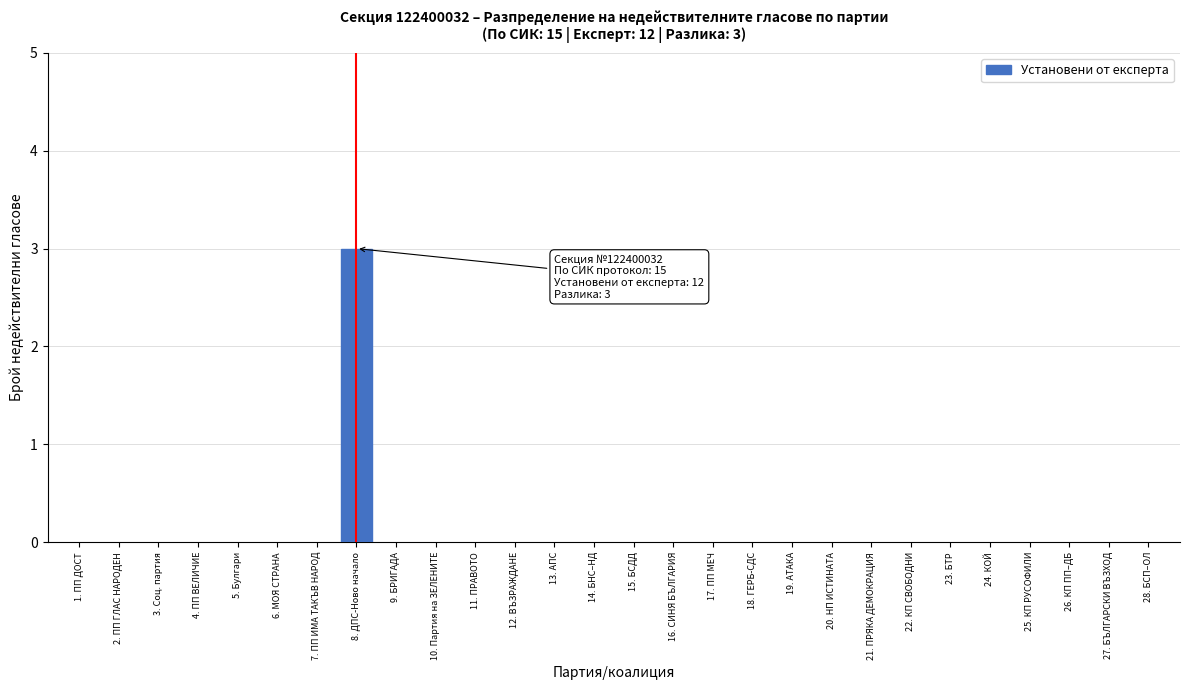

Reading left to right, what are all the values shown in this chart?

1. ПП ДОСТ=0	2. ПП ГЛАС НАРОДЕН=0	3. Соц. партия=0	4. ПП ВЕЛИЧИЕ=0	5. Булгари=0	6. МОЯ СТРАНА=0	7. ПП ИМА ТАКЪВ НАРОД=0	8. ДПС-Ново начало=3	9. БРИГАДА=0	10. Партия на ЗЕЛЕНИТЕ=0	11. ПРАВОТО=0	12. ВЪЗРАЖДАНЕ=0	13. АПС=0	14. БНС–НД=0	15. БСДД=0	16. СИНЯ БЪЛГАРИЯ=0	17. ПП МЕЧ=0	18. ГЕРБ-СДС=0	19. АТАКА=0	20. НП ИСТИНАТА=0	21. ПРЯКА ДЕМОКРАЦИЯ=0	22. КП СВОБОДНИ=0	23. БТР=0	24. КОЙ=0	25. КП РУСОФИЛИ=0	26. КП ПП–ДБ=0	27. БЪЛГАРСКИ ВЪЗХОД=0	28. БСП–ОЛ=0